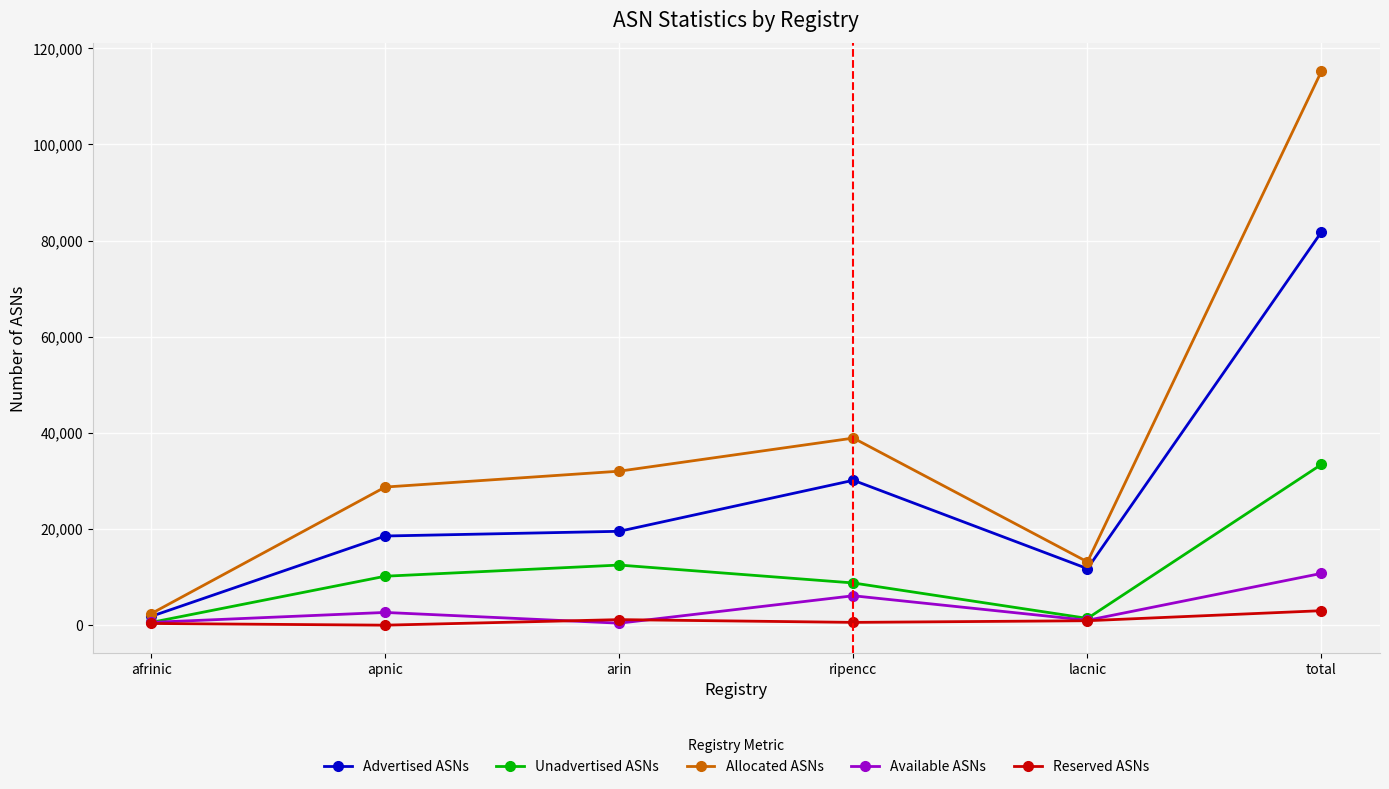

Is it true that Reserved ASNs equals 3012 at total?

True